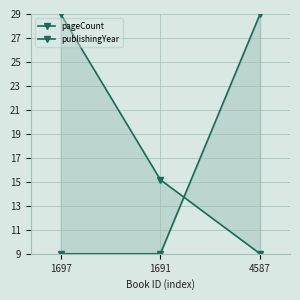

At 1697, list the series in order from smallest to largest.

publishingYear, pageCount